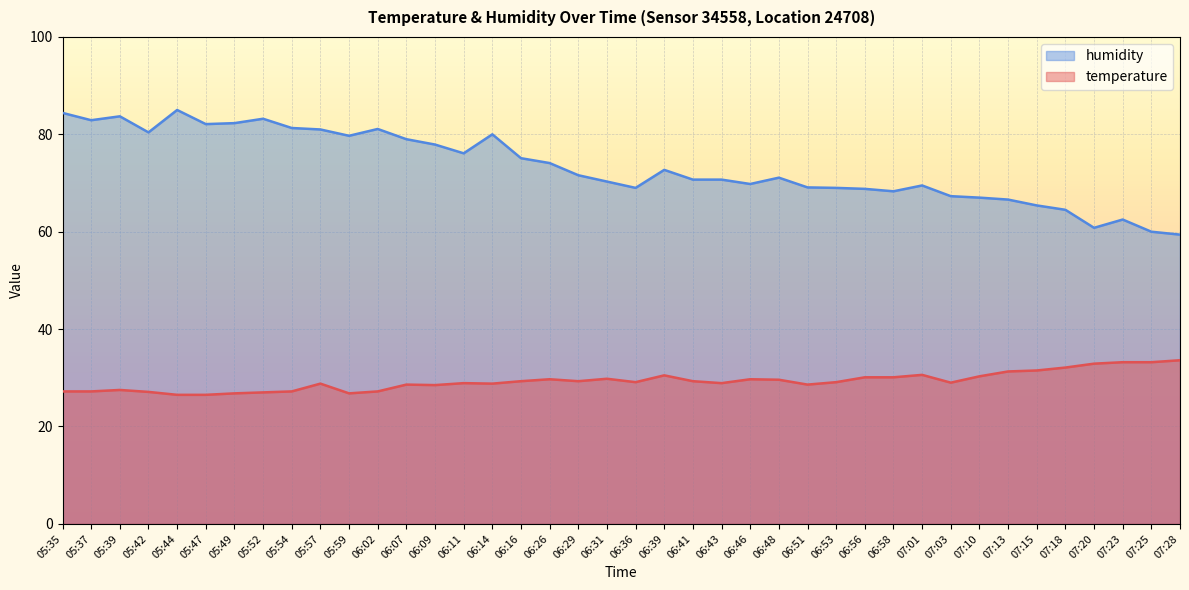

Reading left to right, transcribe all the data shown in this chart.

temperature: 27.2	27.2	27.5	27.1	26.5	26.5	26.8	27.0	27.2	28.8	26.8	27.2	28.6	28.5	28.9	28.8	29.3	29.7	29.3	29.8	29.1	30.5	29.3	28.9	29.7	29.6	28.6	29.1	30.1	30.1	30.6	29.0	30.3	31.3	31.5	32.1	32.9	33.2	33.2	33.6
humidity: 84.4	82.9	83.7	80.4	85.0	82.1	82.3	83.2	81.3	81.0	79.7	81.1	79.0	77.9	76.1	80.0	75.1	74.1	71.6	70.3	69.0	72.7	70.7	70.7	69.8	71.1	69.1	69.0	68.8	68.3	69.5	67.3	67.0	66.6	65.4	64.5	60.8	62.5	60.0	59.4